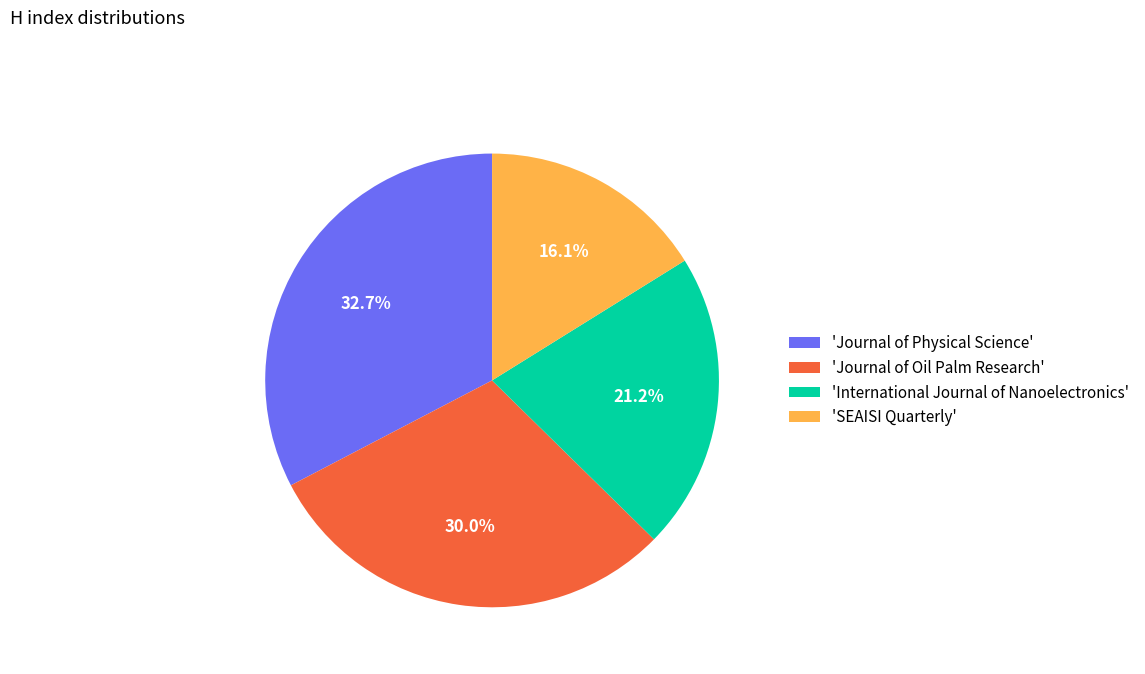

What is the largest slice in the pie chart?

'Journal of Physical Science'